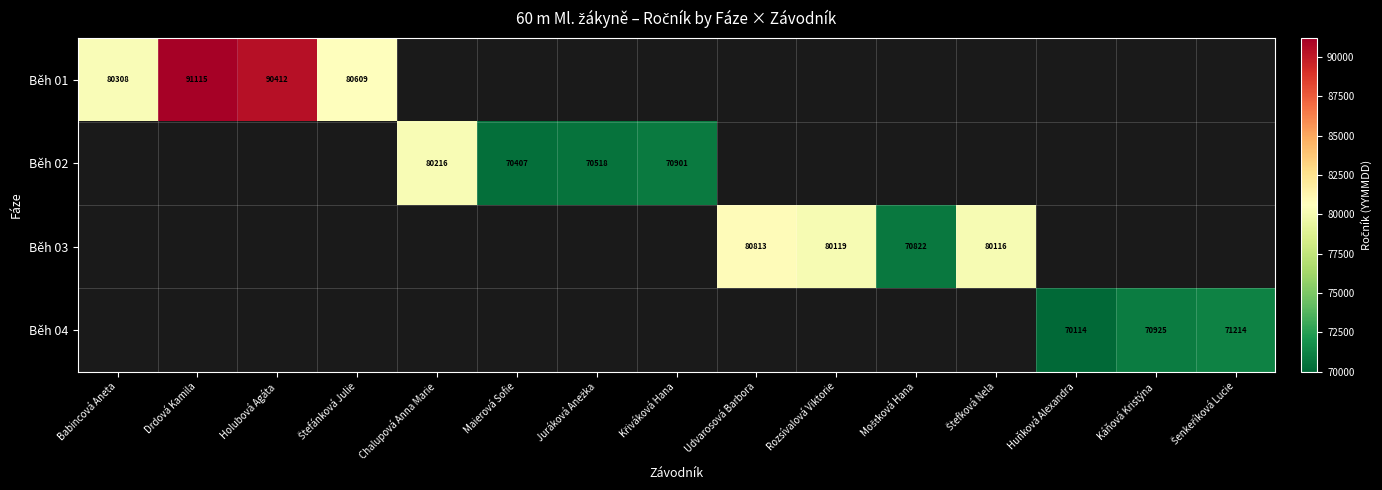

Which category has the lowest value across all series?

Huňková Alexandra